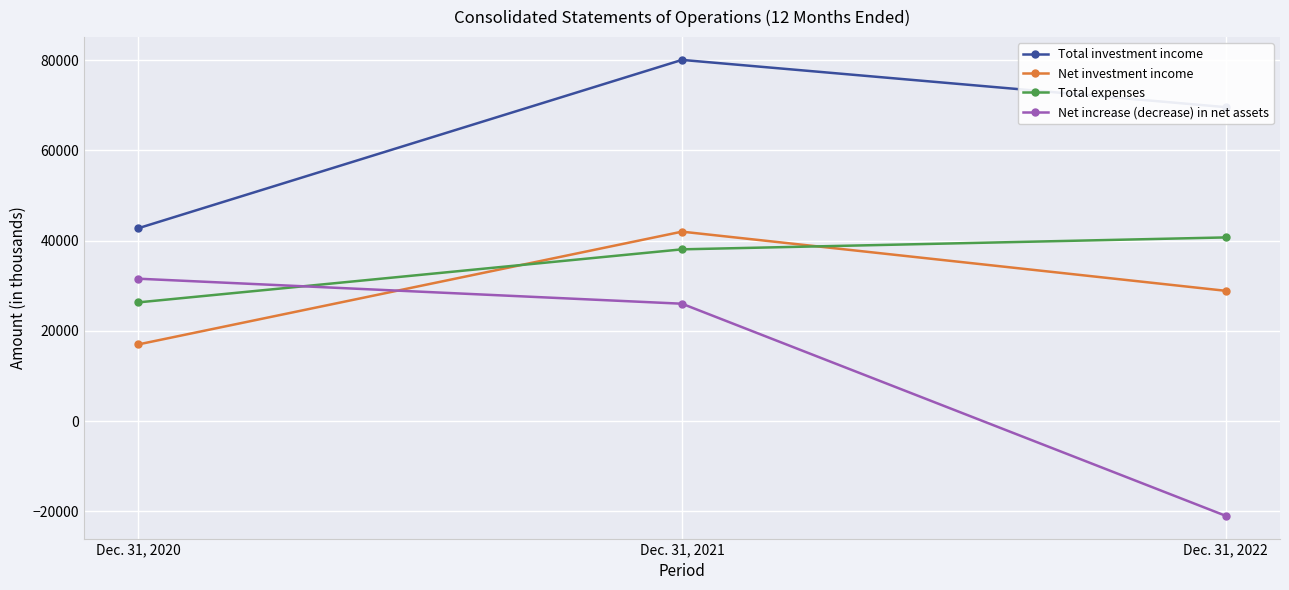

What is the value of the Net investment income point at the 3rd from the left?

28890